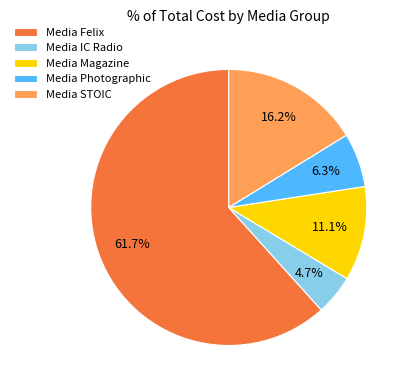

To the nearest percent, what percentage of the pie is Media Magazine?

11%